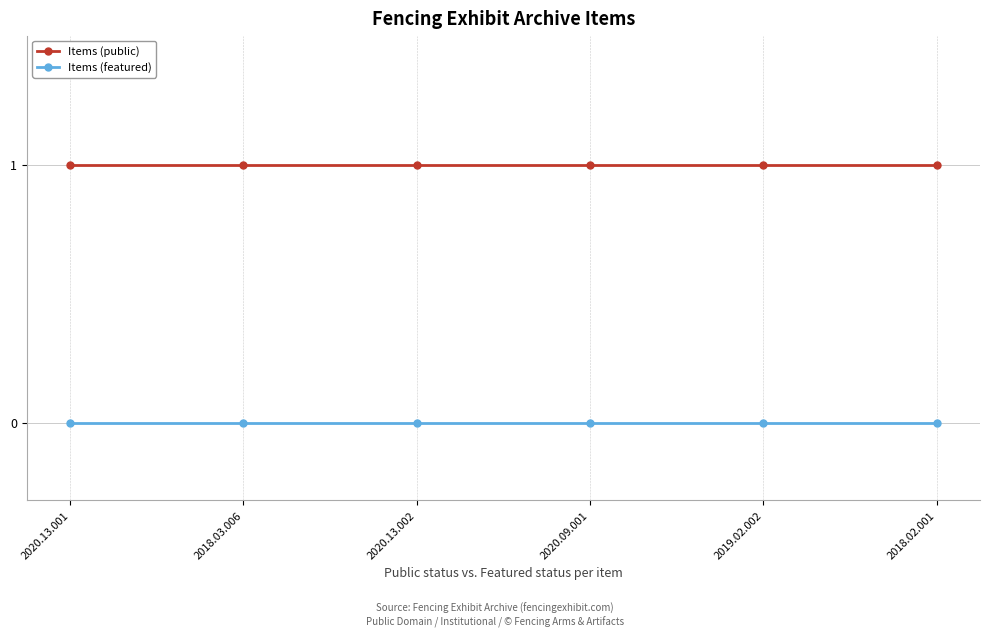

At how many categories does at least one series exceed 0?

6